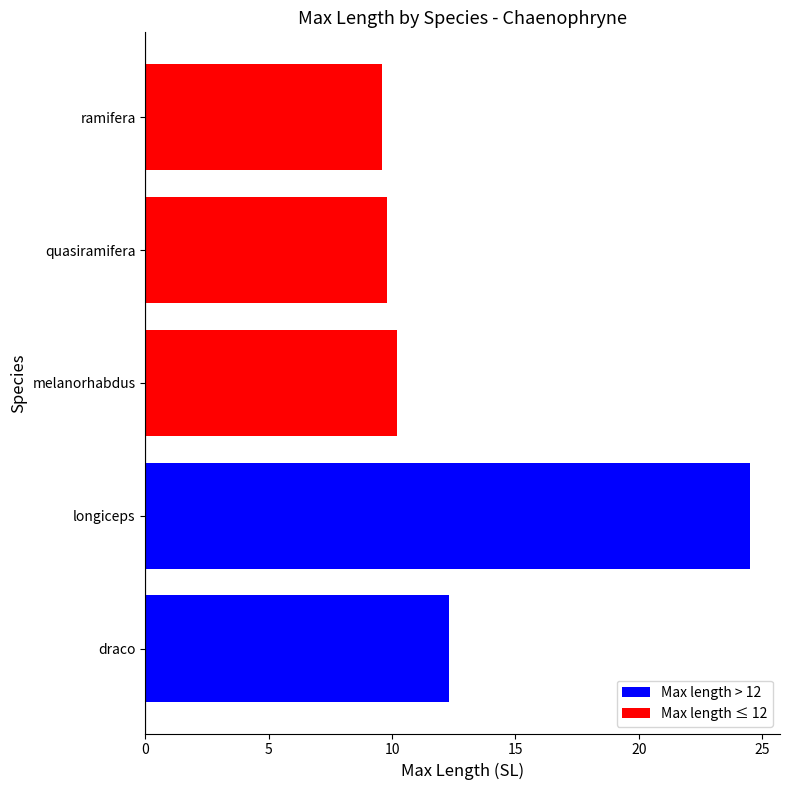

What is the average value?

13.3